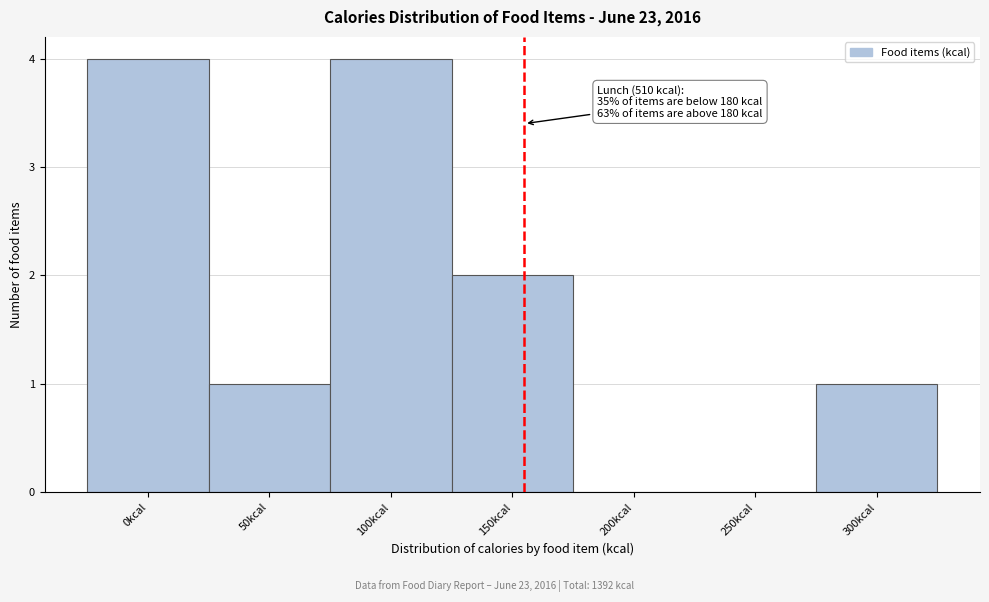

Reading right to left, list all the values displayed in this chart.

300kcal=1	250kcal=0	200kcal=0	150kcal=2	100kcal=4	50kcal=1	0kcal=4